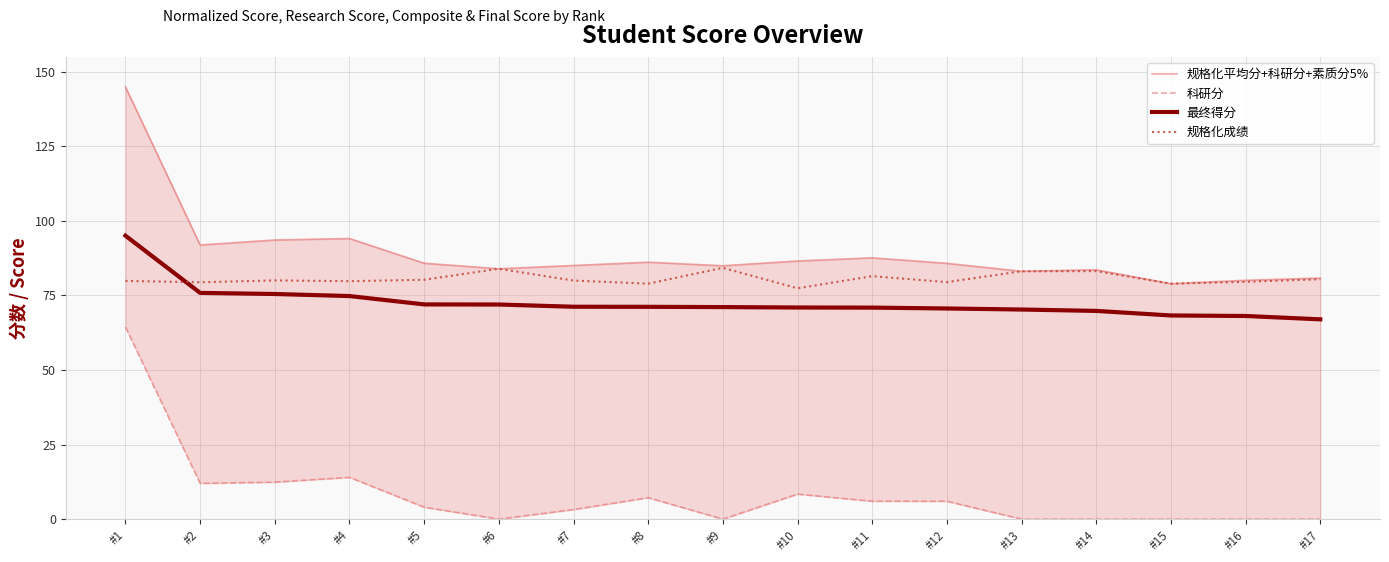

What is the value of the 规格化成绩 point at the 12th from the left?

79.5